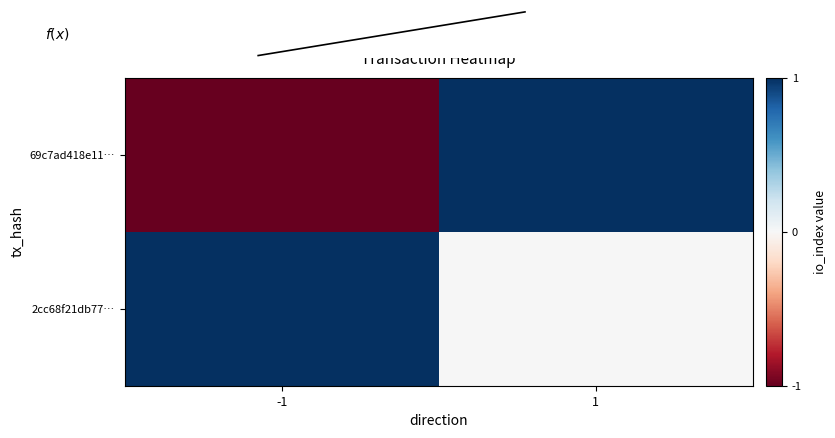

At which category is the sum across all series the highest?

1